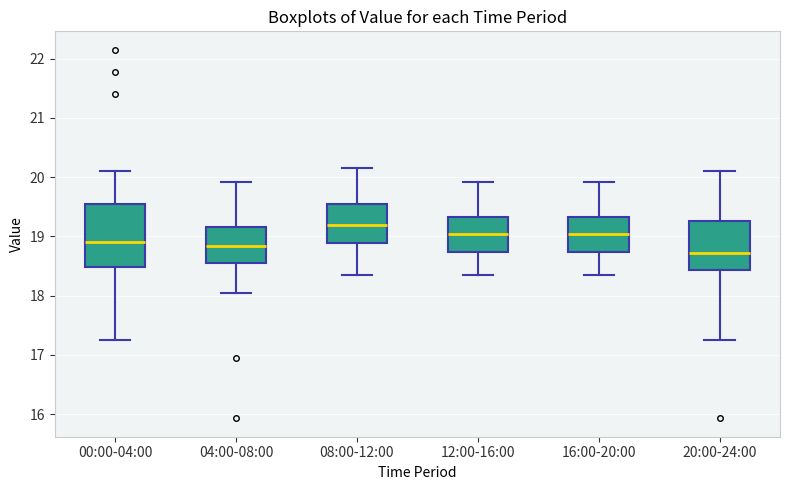

Reading left to right, transcribe this box plot: for each box, give where its median line is, the range the box spans, and where its two whiskers end, as read against the y-axis. The values are not printed on the chart, so give them approximately, as read against the axis.

00:00-04:00: median 18.9, box 18.5 to 19.5, whiskers 17.3 to 20.1
04:00-08:00: median 18.8, box 18.5 to 19.2, whiskers 18.1 to 19.9
08:00-12:00: median 19.2, box 18.9 to 19.6, whiskers 18.4 to 20.2
12:00-16:00: median 19.0, box 18.7 to 19.3, whiskers 18.4 to 19.9
16:00-20:00: median 19.0, box 18.7 to 19.3, whiskers 18.4 to 19.9
20:00-24:00: median 18.7, box 18.4 to 19.3, whiskers 17.3 to 20.1